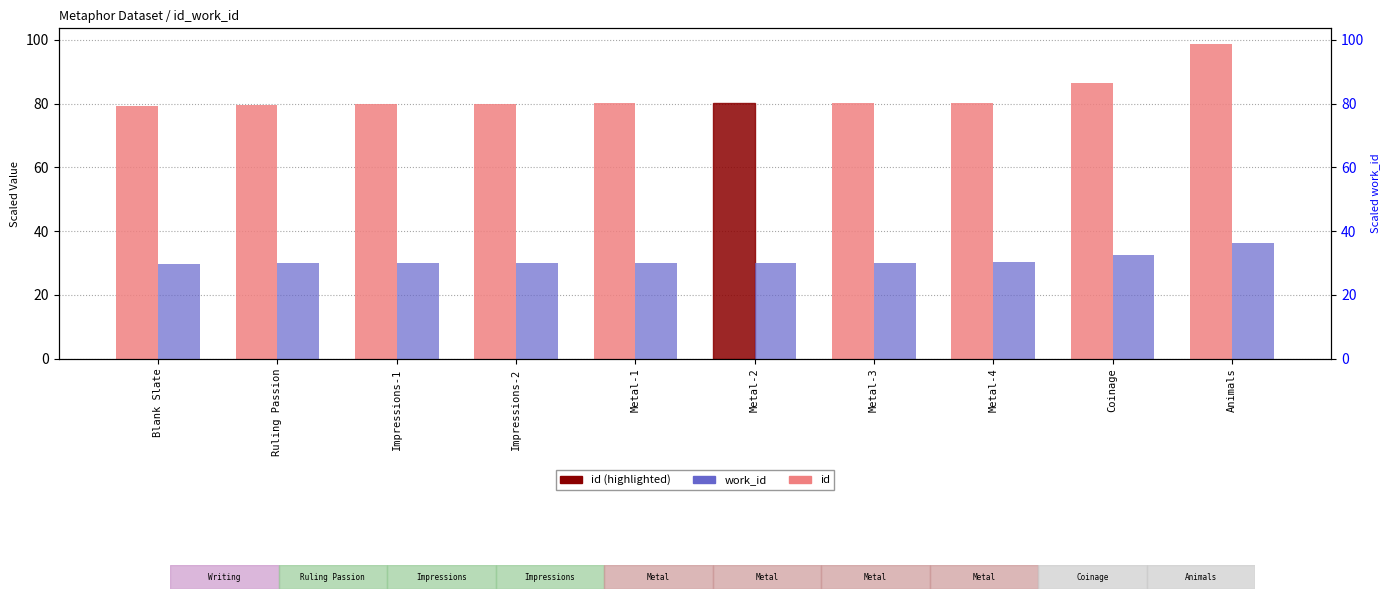

Is it true that work_id equals 17.2 at Blank Slate?

False